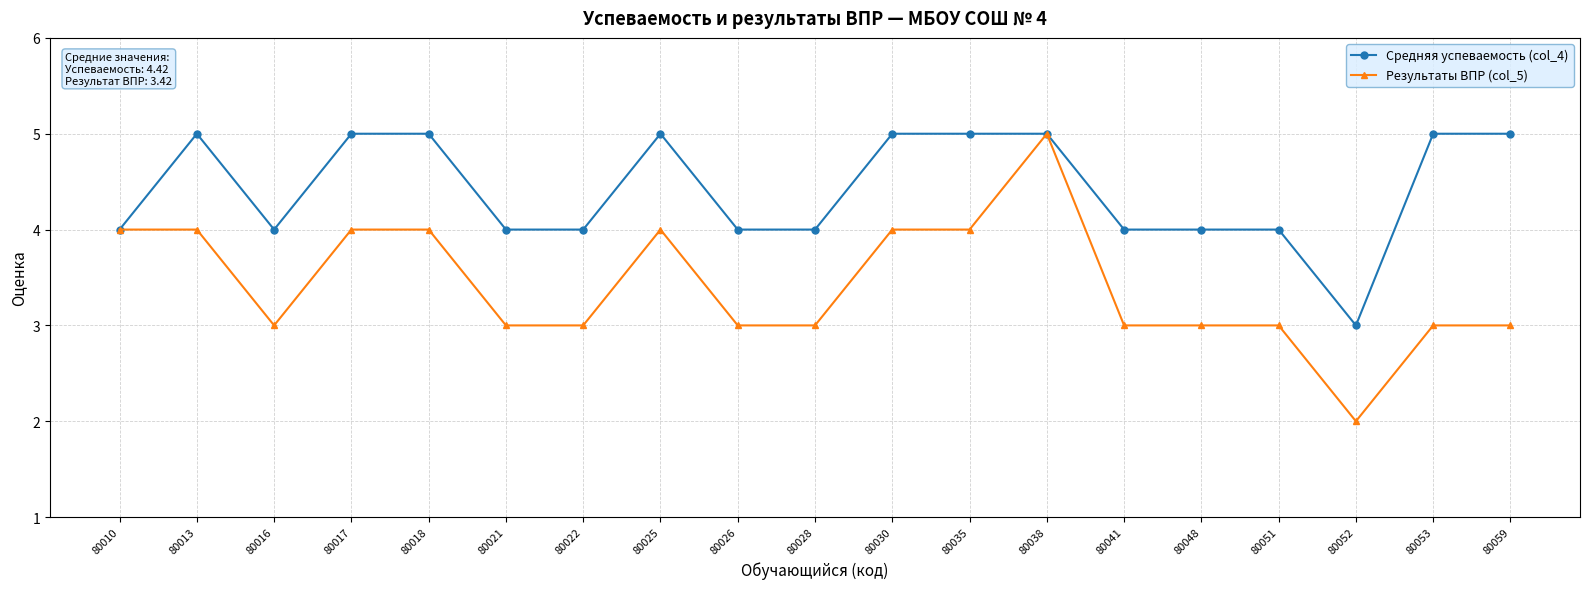

How many lines are shown in the chart?

2